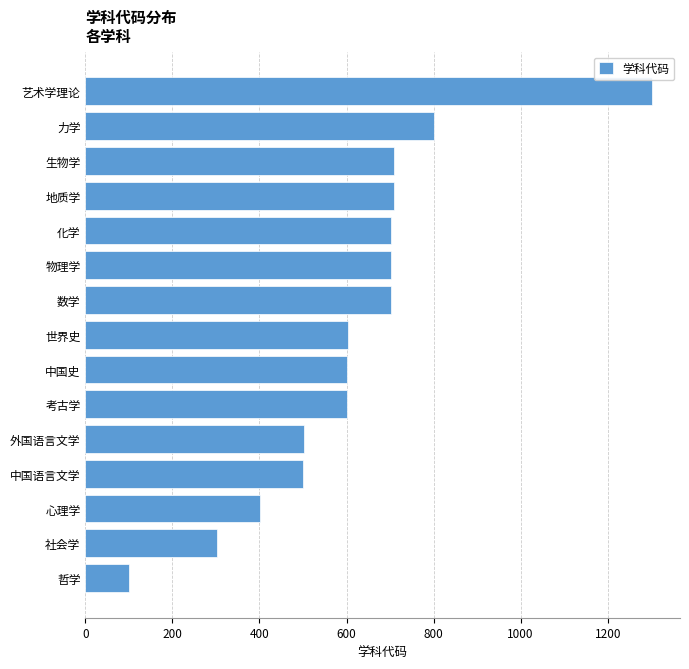

What is the greatest value displayed?

1301